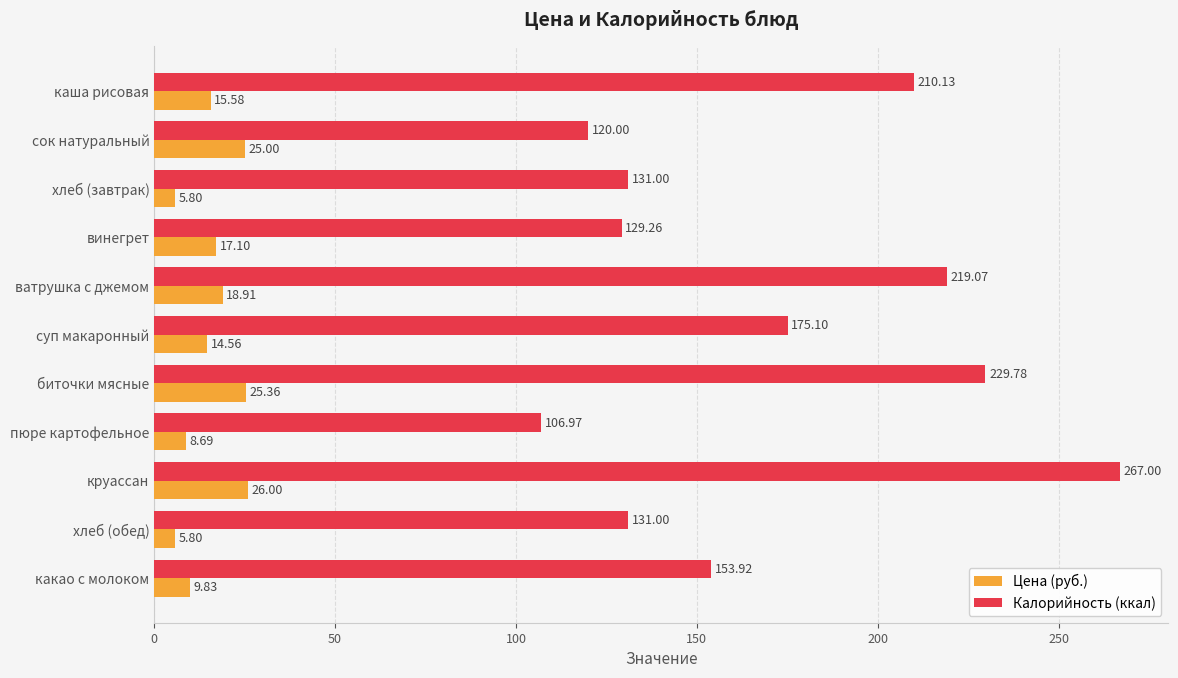

Is the value of Калорийность (ккал) at суп макаронный greater than the value of Цена (руб.) at биточки мясные?

Yes